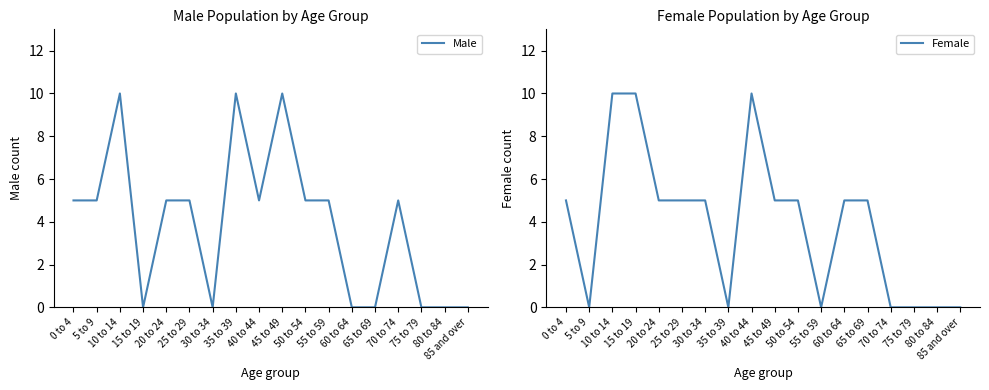

Rank the series by their maximum value, from highest to lowest.

Male, Female